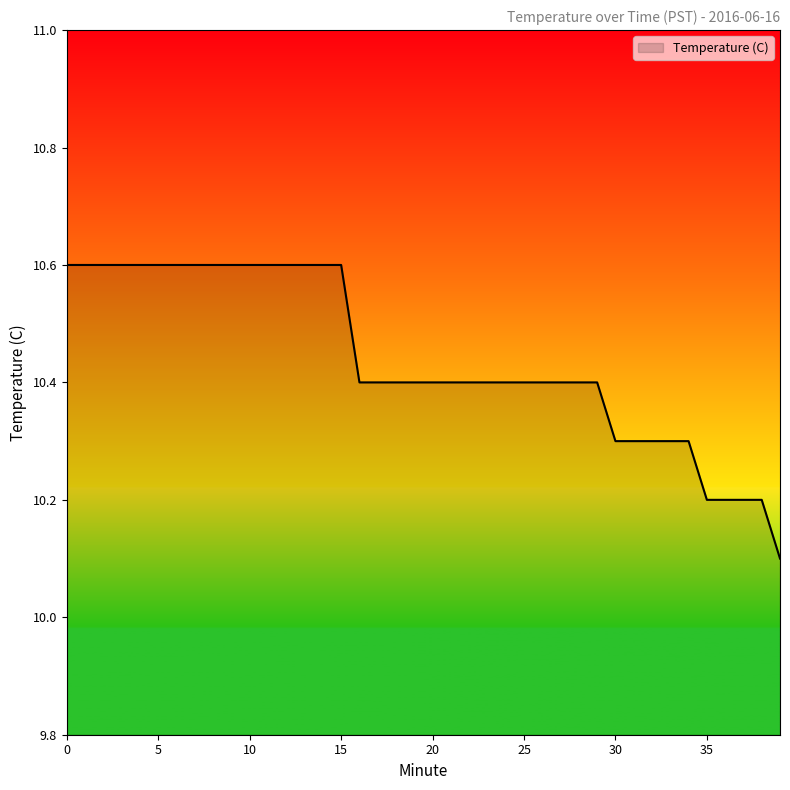

Does the chart have visible grid lines?

No